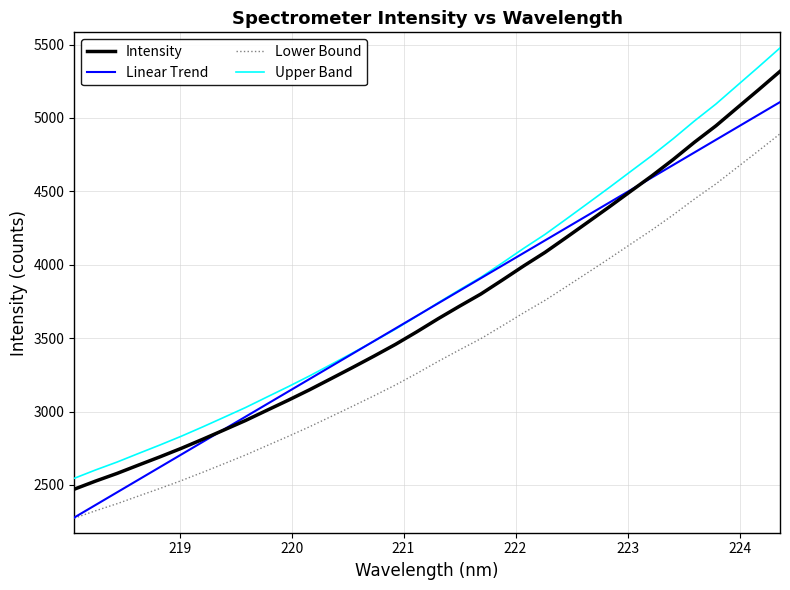

Which series has the largest range (max minus min)?

Upper Band